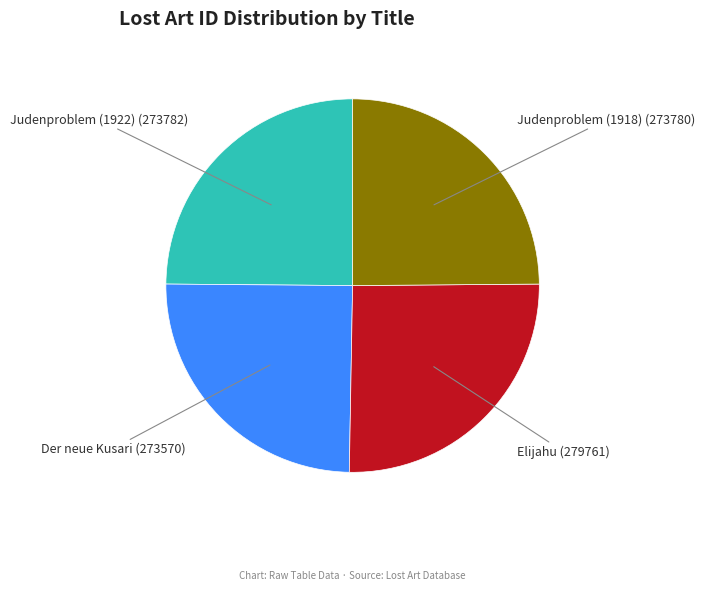

True or false: Judenproblem (1922) accounts for 25% of the total.

True